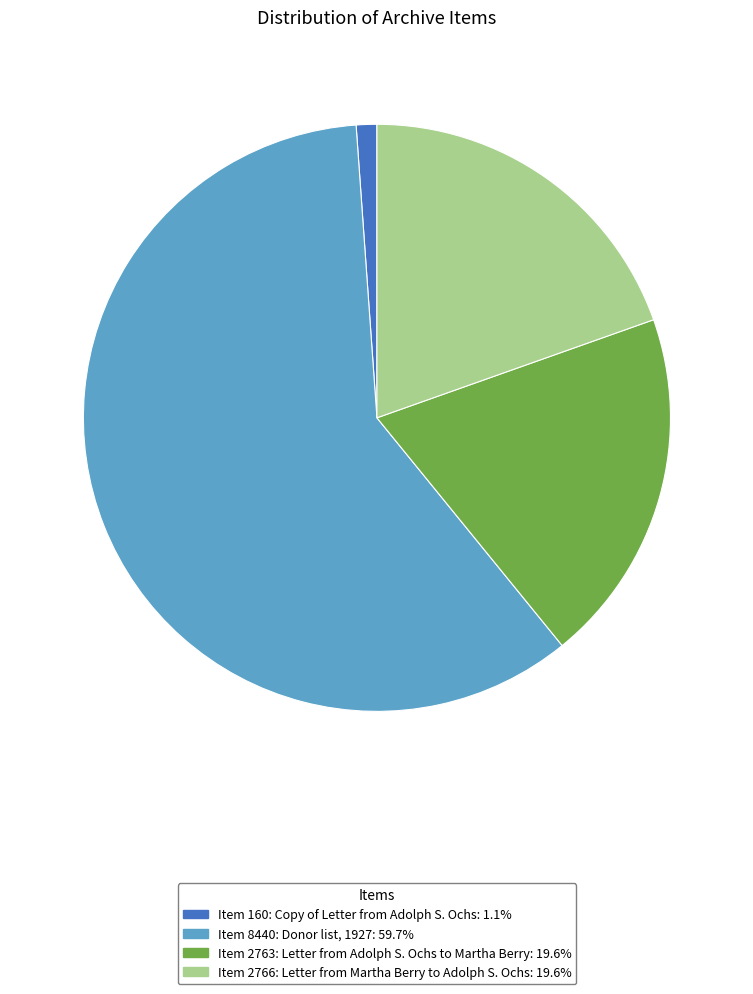

How many slices are in this pie chart?

4